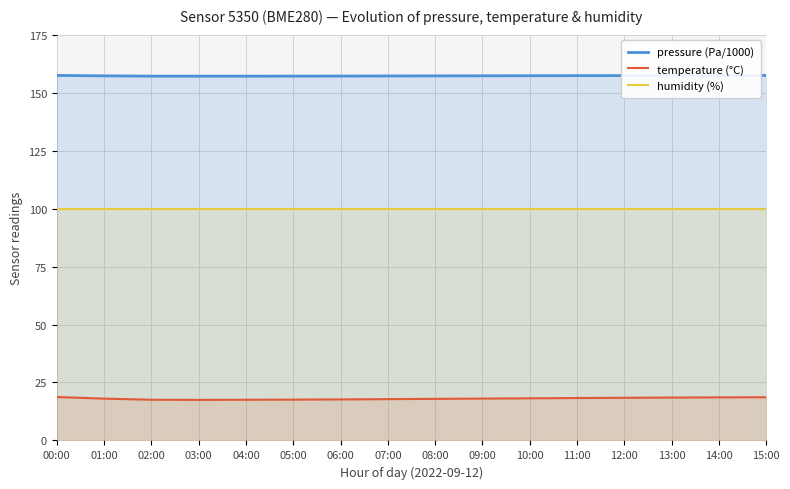

True or false: temperature (°C) and humidity (%) cross at least once.

False